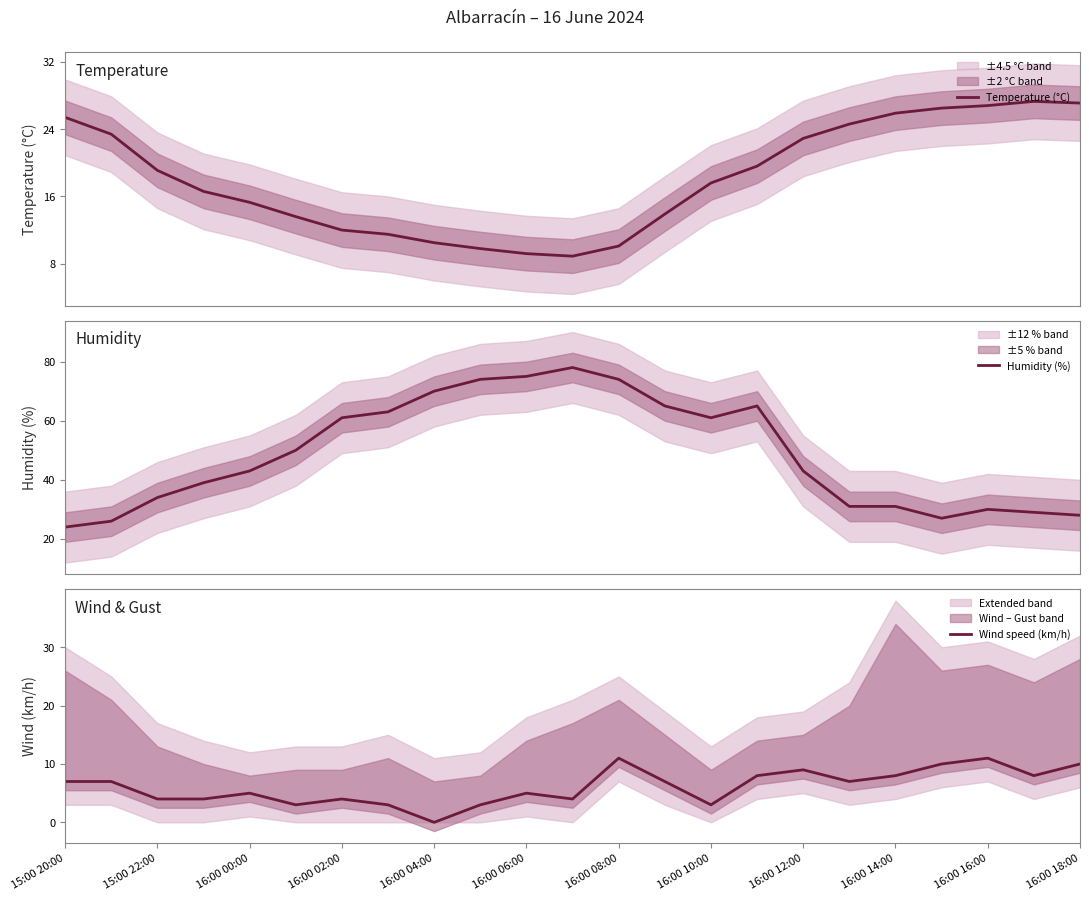

Is it true that Humidity (%) equals 112.1 at 13?

False